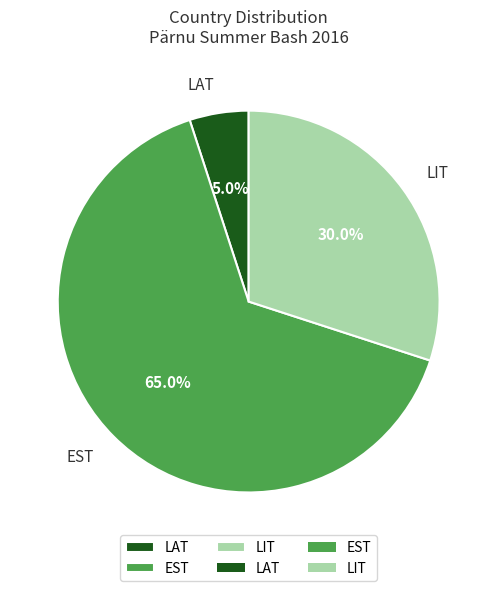

Which slice is the largest?

EST